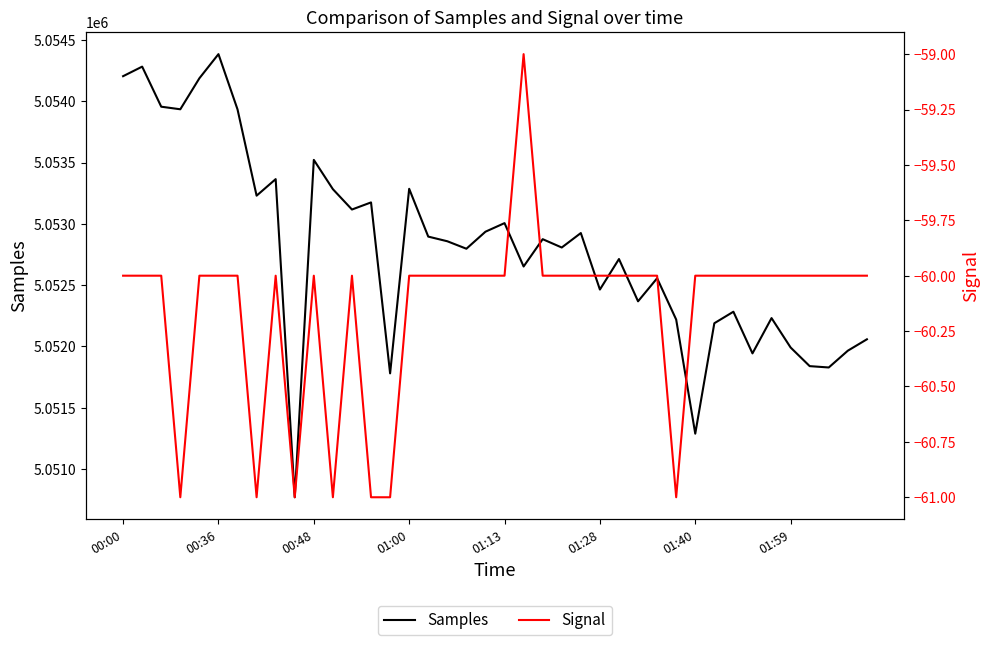

Is this an area chart (filled region under the line)?

No